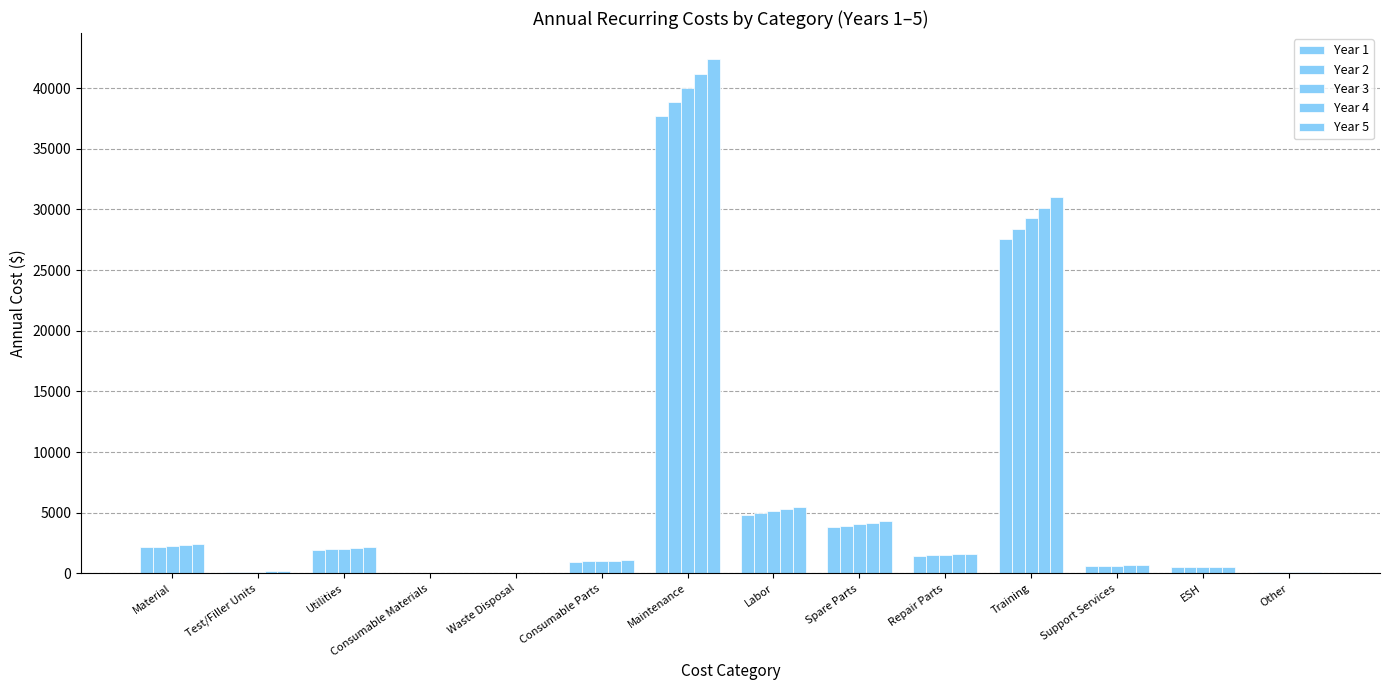

Reading left to right, transcribe all the data shown in this chart.

Year 1: 2137.7	142.5	1909.7	28.5	57.0	960.0	37697.0	4847.2	3800.0	1449.8	27600.0	600.0	500.0	100.0
Year 2: 2201.9	146.8	1967.0	29.4	58.7	988.8	38827.9	4992.6	3914.0	1493.3	28428.0	618.0	515.0	103.0
Year 3: 2267.9	151.2	2026.0	30.2	60.5	1018.5	39992.8	5142.4	4031.4	1538.1	29280.8	636.5	530.5	106.1
Year 4: 2336.0	155.7	2086.8	31.1	62.3	1049.0	41192.6	5296.7	4152.4	1584.3	30159.3	655.6	546.4	109.3
Year 5: 2406.0	160.4	2149.4	32.1	64.2	1080.5	42428.3	5455.6	4276.9	1631.8	31064.0	675.3	562.8	112.5